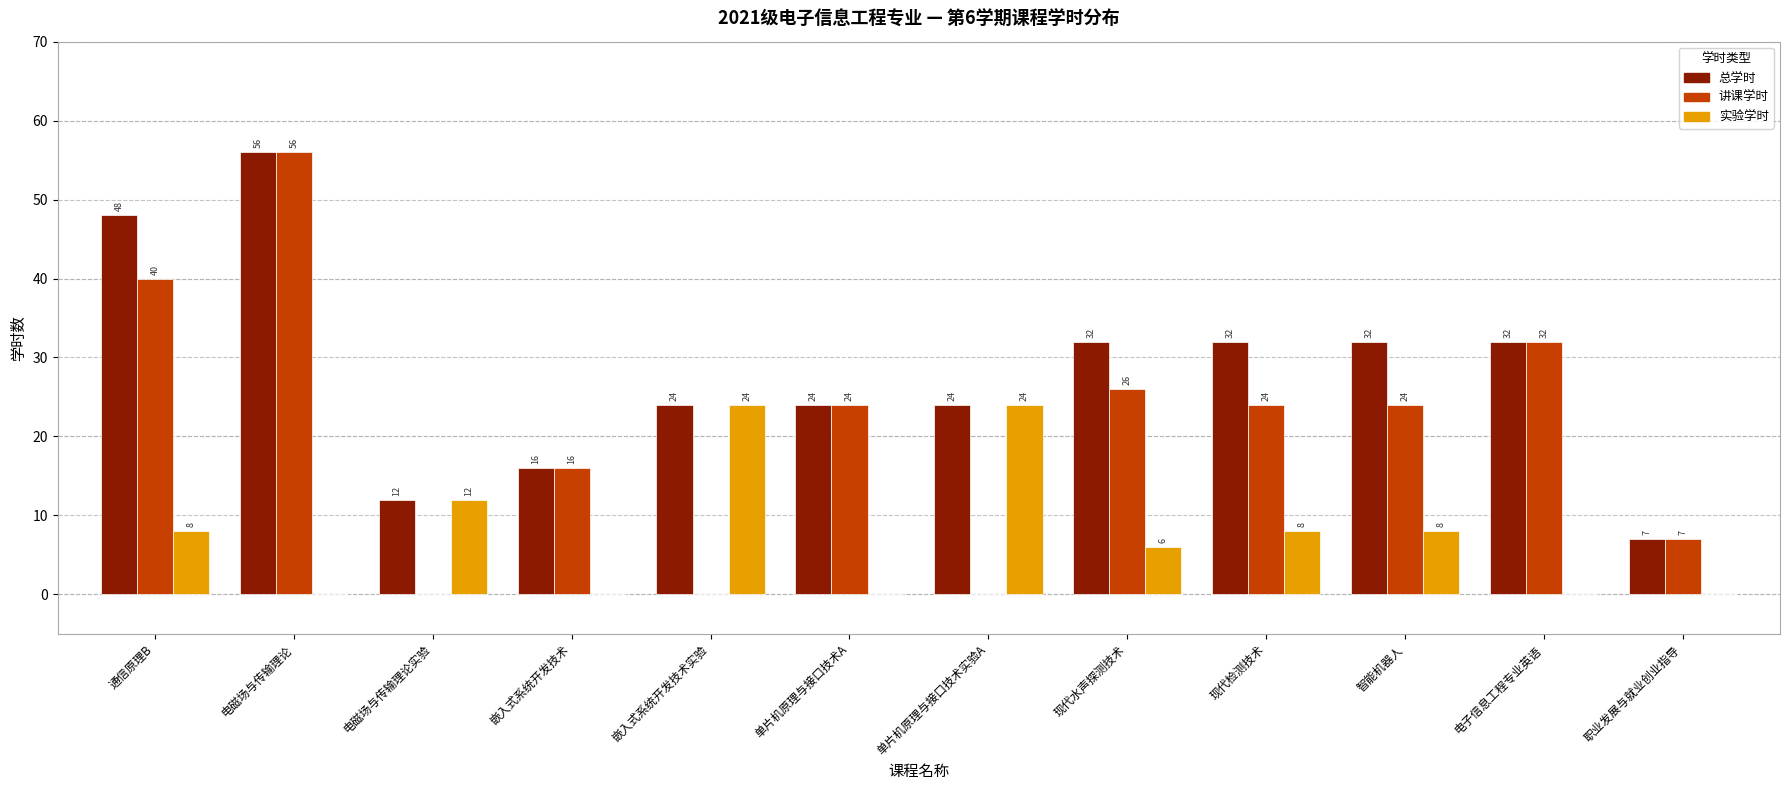

True or false: 总学时 has a value of 8 at 智能机器人.

False